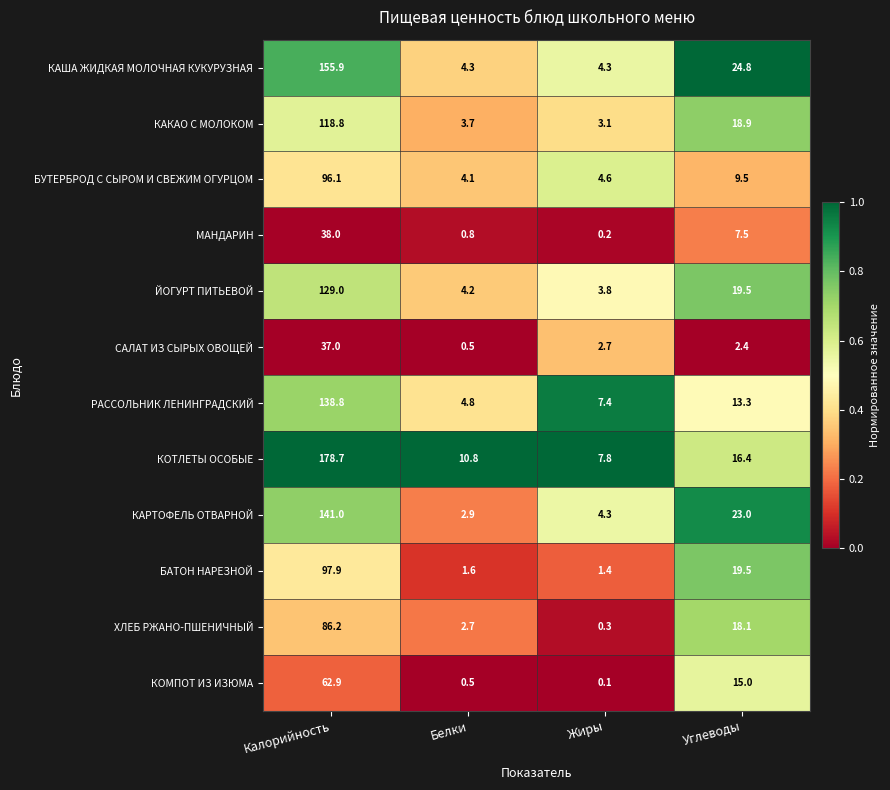

What is the difference between the maximum and second lowest values in the КАКАО С МОЛОКОМ series?

115.1